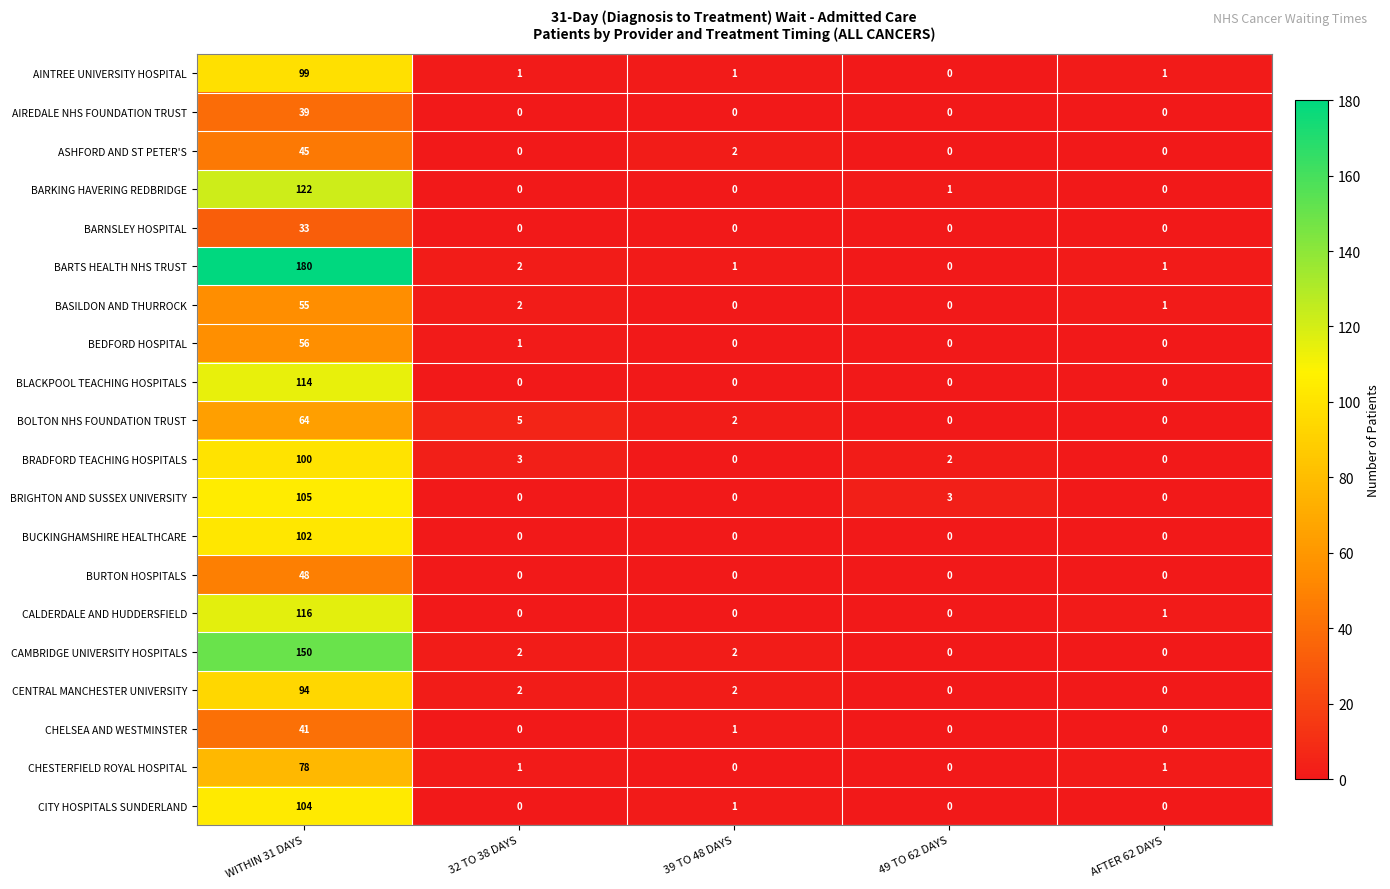

How many data points in BARTS HEALTH NHS TRUST are less than 1?

1